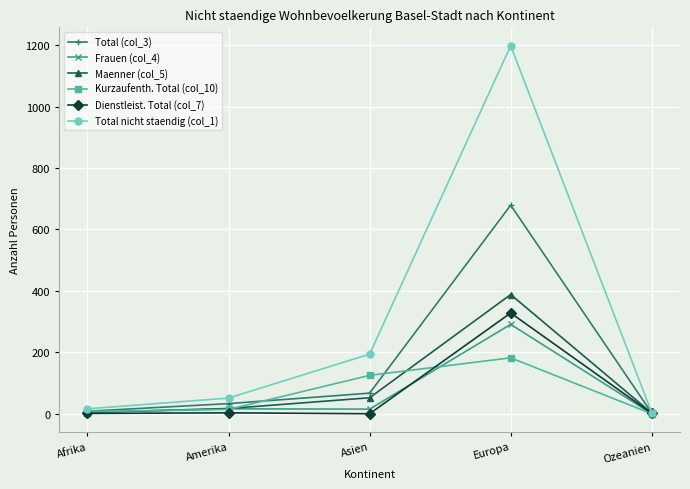

What position from the left is Europa?

4